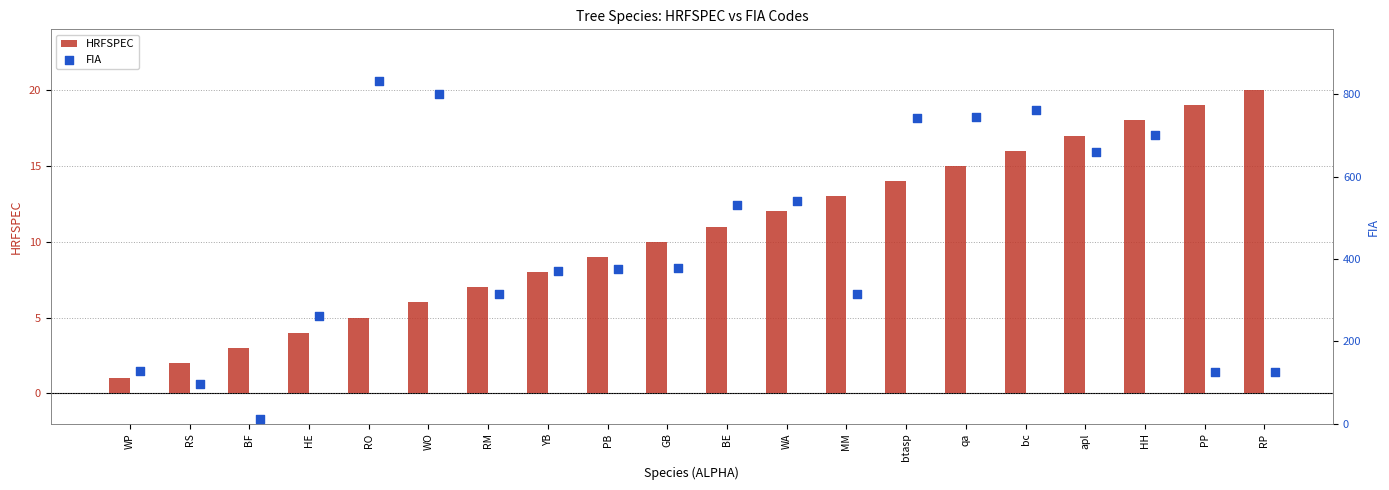

At which label does HRFSPEC reach its peak?

RP